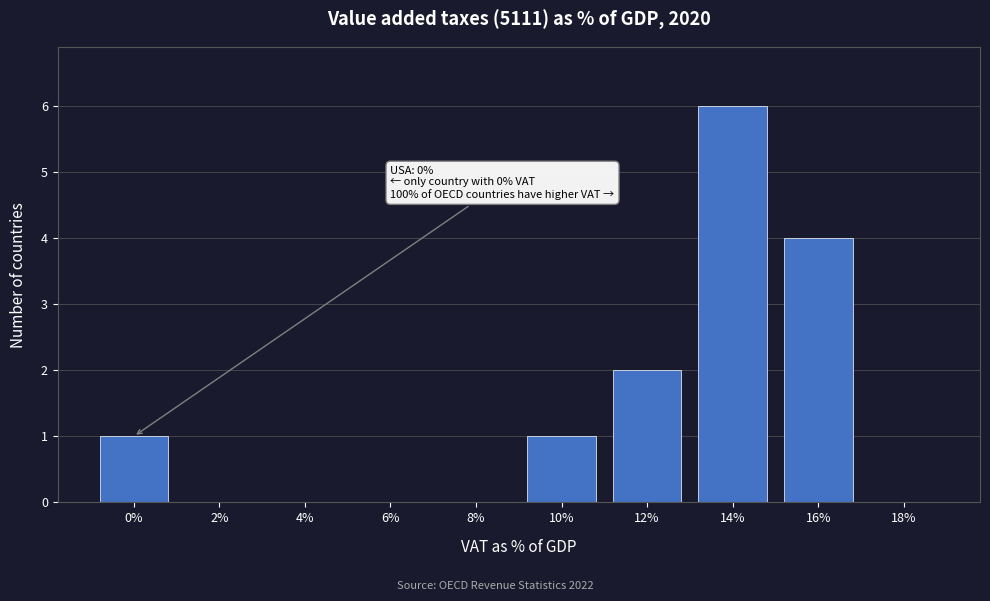

Reading left to right, transcribe all the data shown in this chart.

0%=1	2%=0	4%=0	6%=0	8%=0	10%=1	12%=2	14%=6	16%=4	18%=0